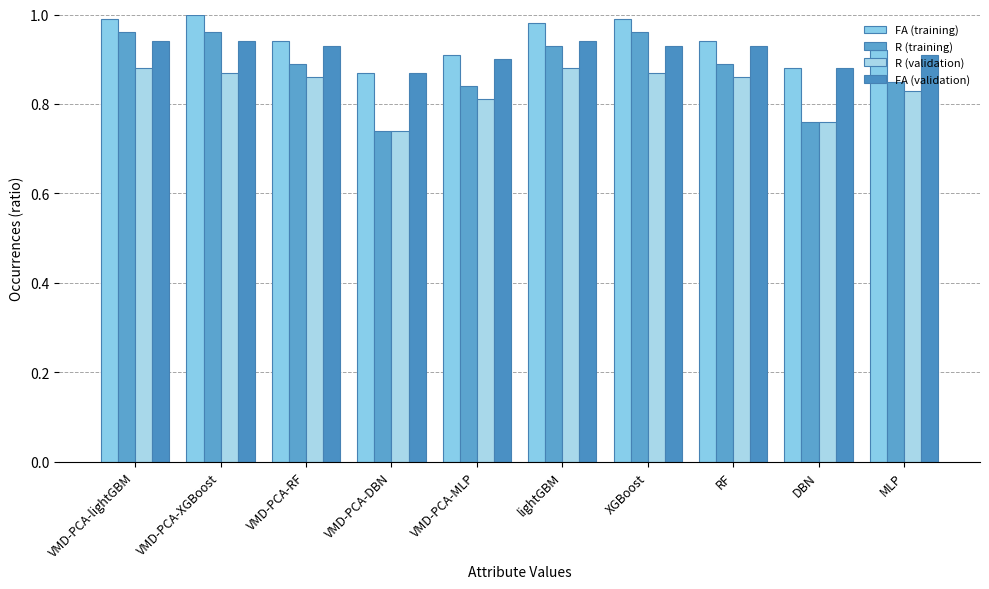

Are the bars horizontal?

No